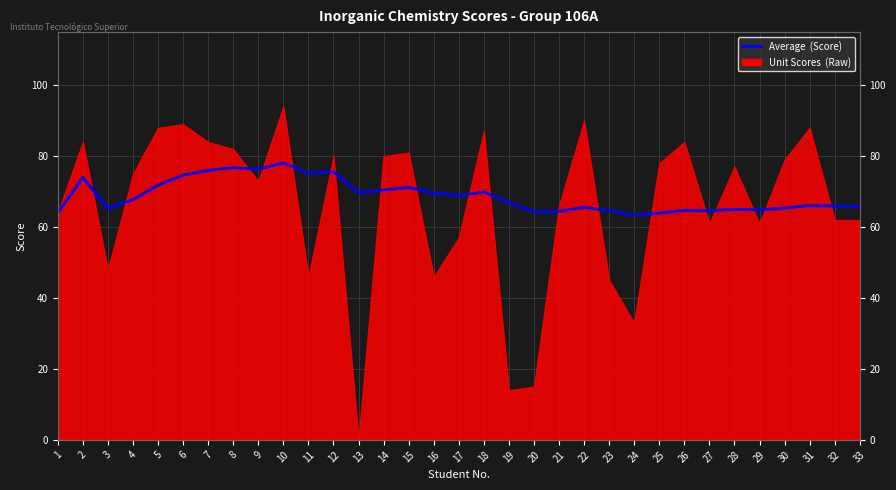

At which category does the data reach its first local valley?

3